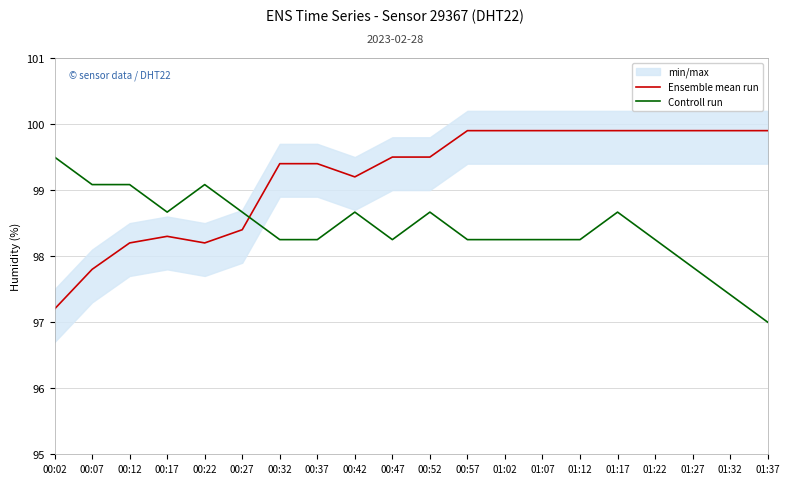

The value of Controll run at 00:52 is 98.7. True or false?

True